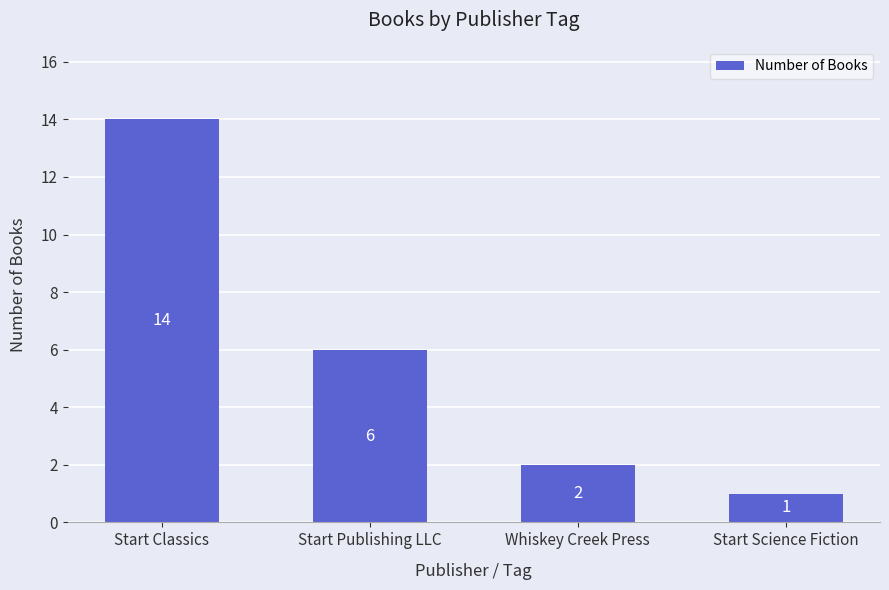

What is the difference between the maximum and minimum values?

13